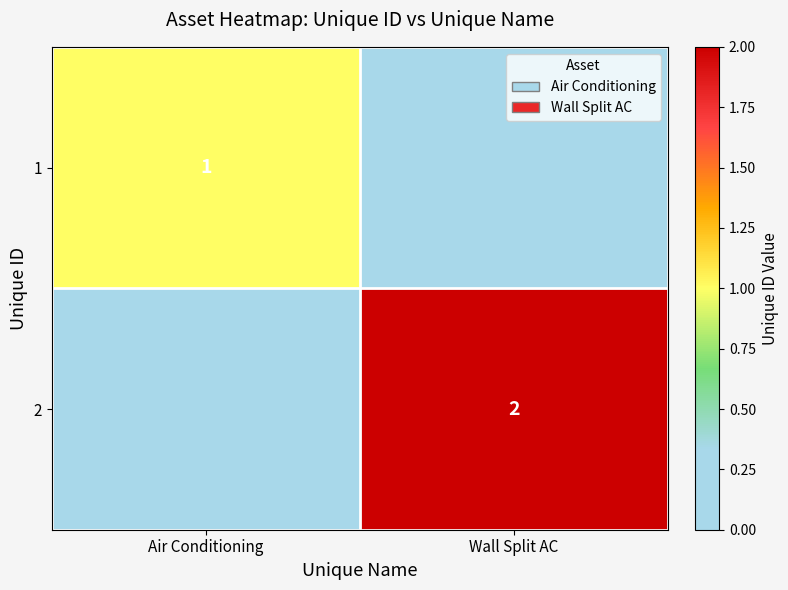

Count the number of categories in the chart.

2